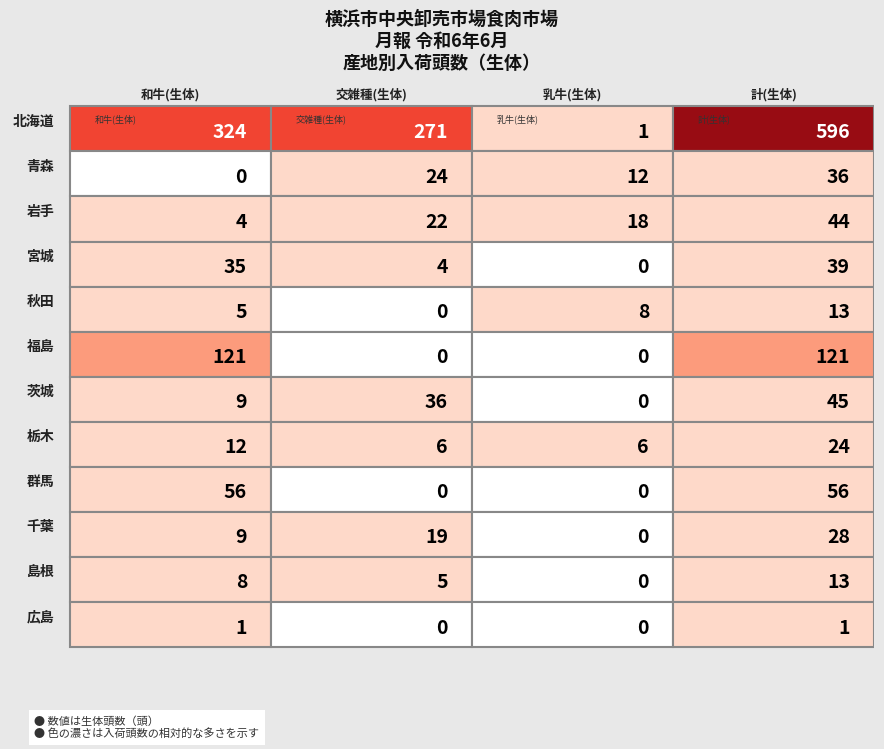

How many distinct data groups are displayed?

12